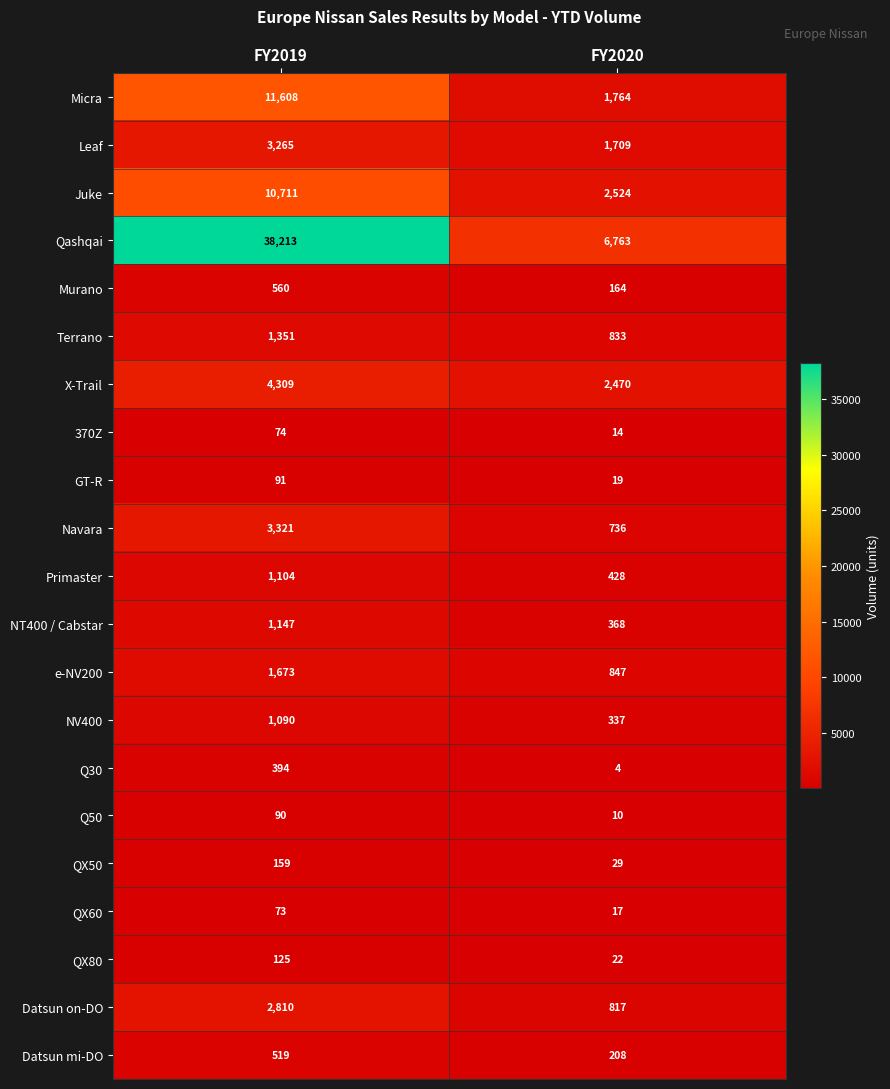

Count the number of categories in the chart.

2